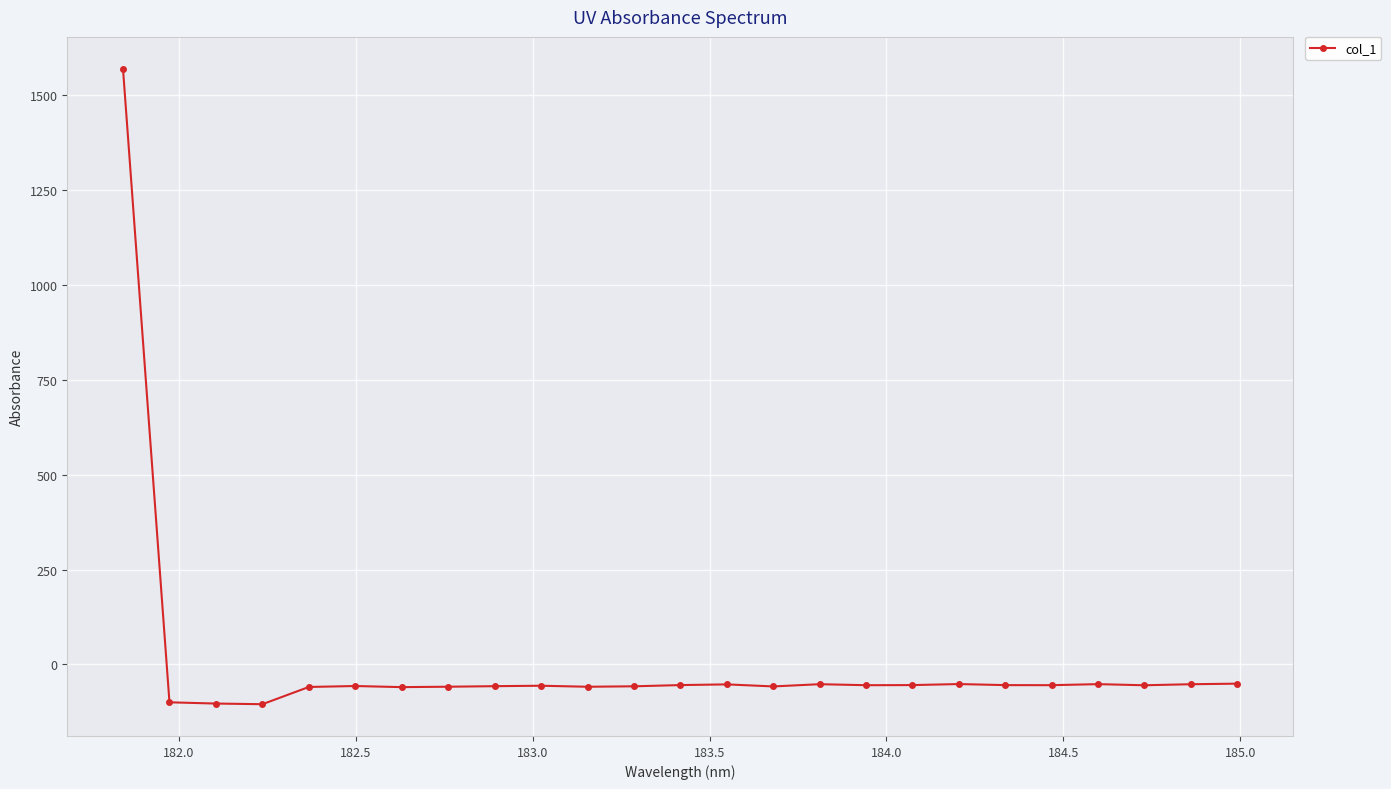

What is the difference between the maximum and second lowest values?

1672.2